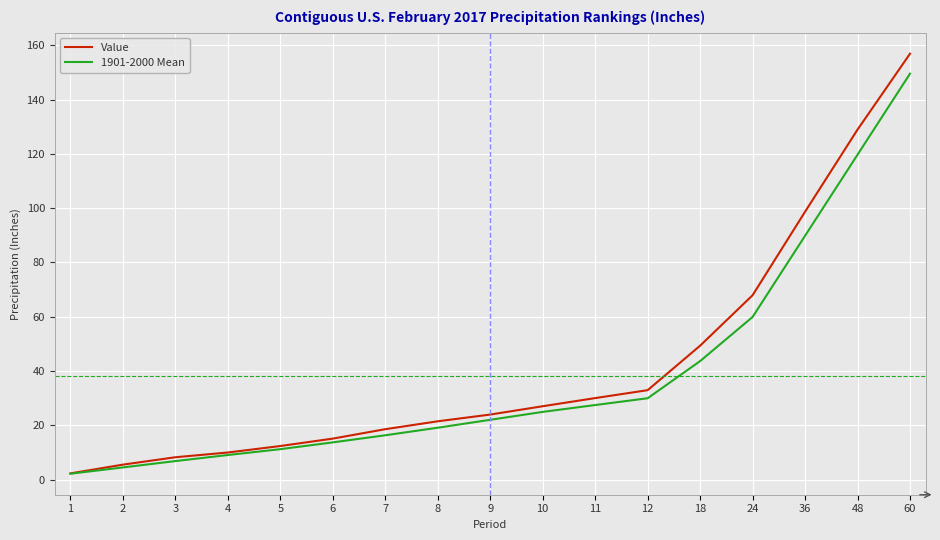

Which category has the highest value across all series?

60